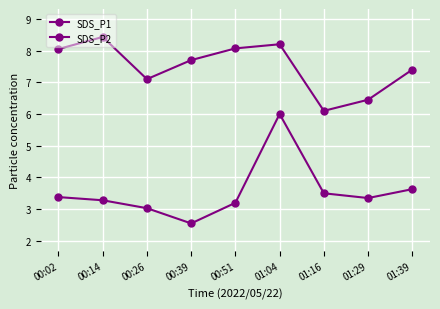

How many values in the SDS_P1 series are below 7?

2